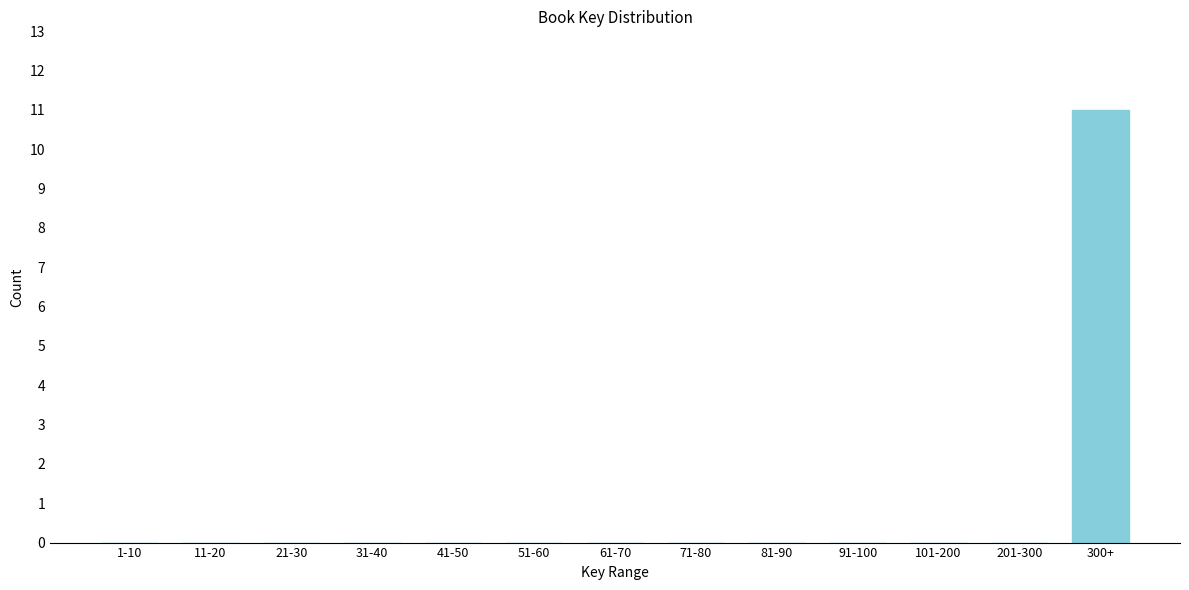

Reading left to right, what are all the values shown in this chart?

1-10=0	11-20=0	21-30=0	31-40=0	41-50=0	51-60=0	61-70=0	71-80=0	81-90=0	91-100=0	101-200=0	201-300=0	300+=11